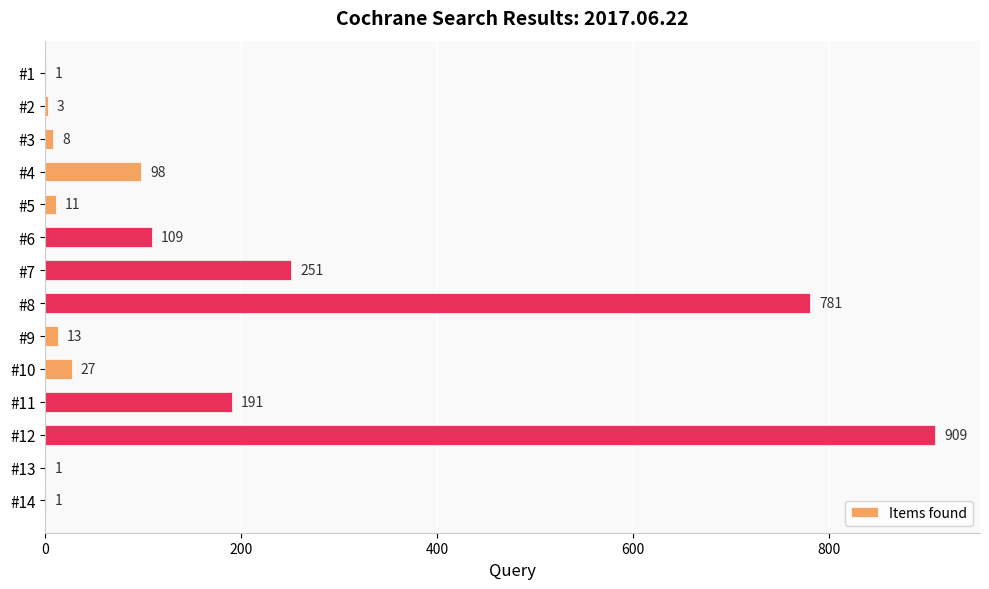

What is the greatest value displayed?

909